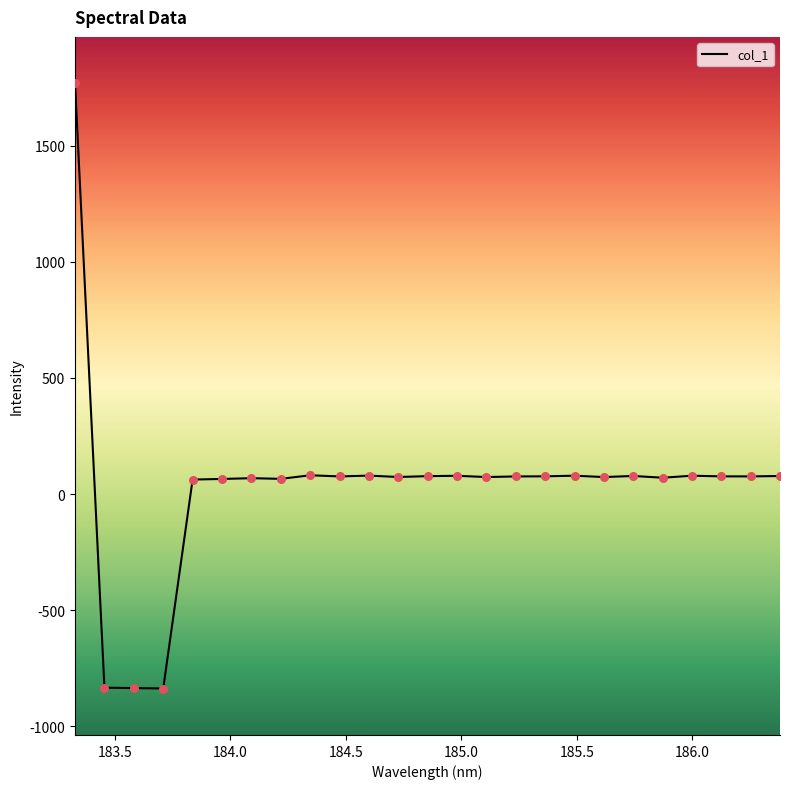

What is the difference between the maximum and minimum values?

2604.7